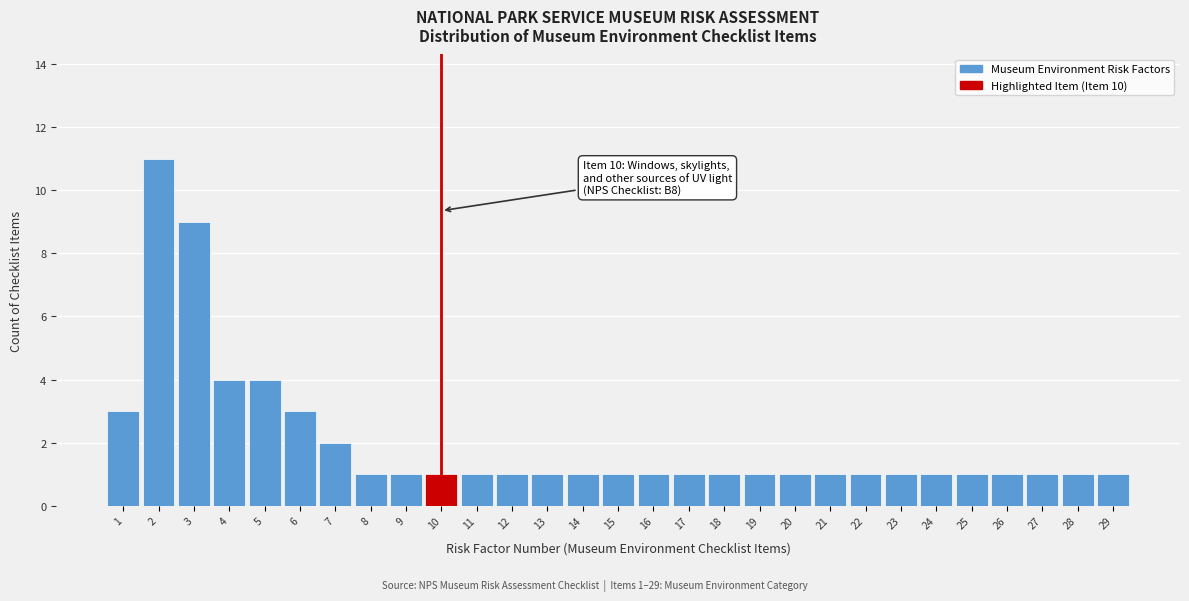

Reading left to right, what are all the values shown in this chart?

1=3	2=11	3=9	4=4	5=4	6=3	7=2	8=1	9=1	10=1	11=1	12=1	13=1	14=1	15=1	16=1	17=1	18=1	19=1	20=1	21=1	22=1	23=1	24=1	25=1	26=1	27=1	28=1	29=1